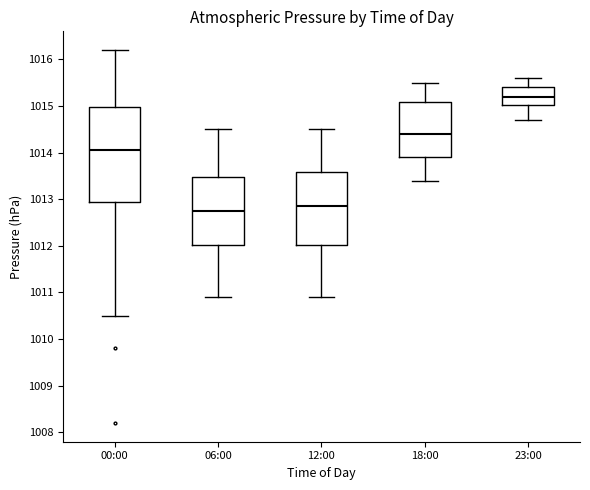

Which box has the highest median line?

23:00